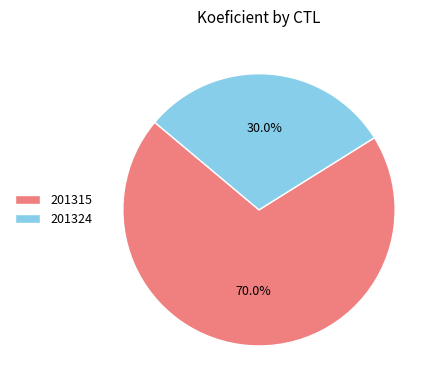

Approximately how many times larger is the value at 201324 compared to 201315?

0.4